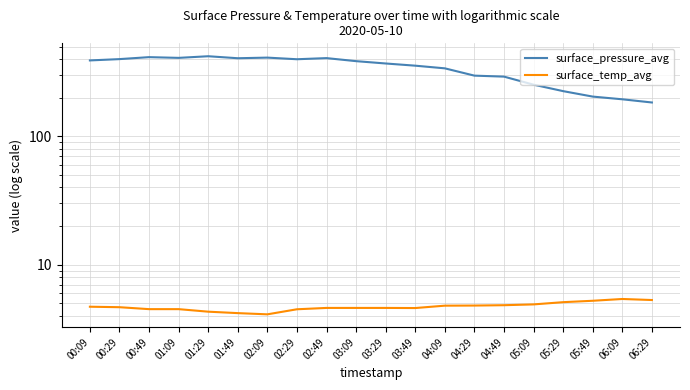

What is the total value across all series at 03:49?

360.0